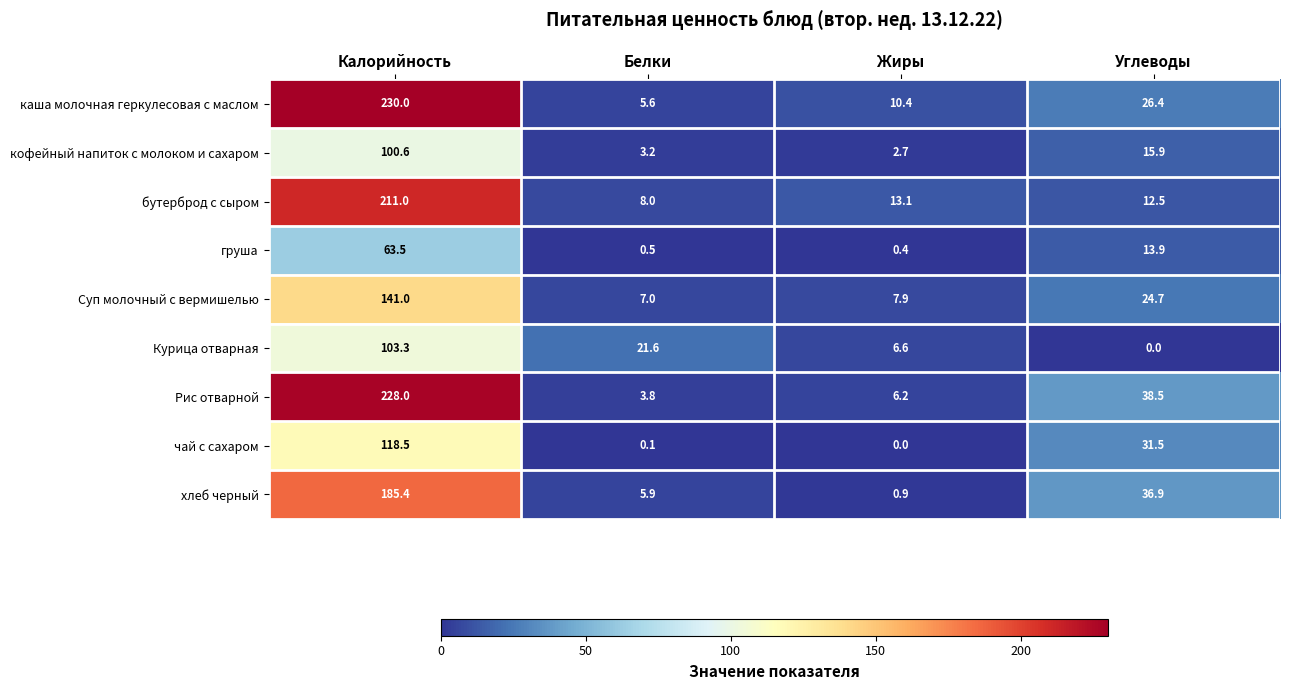

What is the approximate value of Суп молочный с вермишелью at Углеводы?

24.7